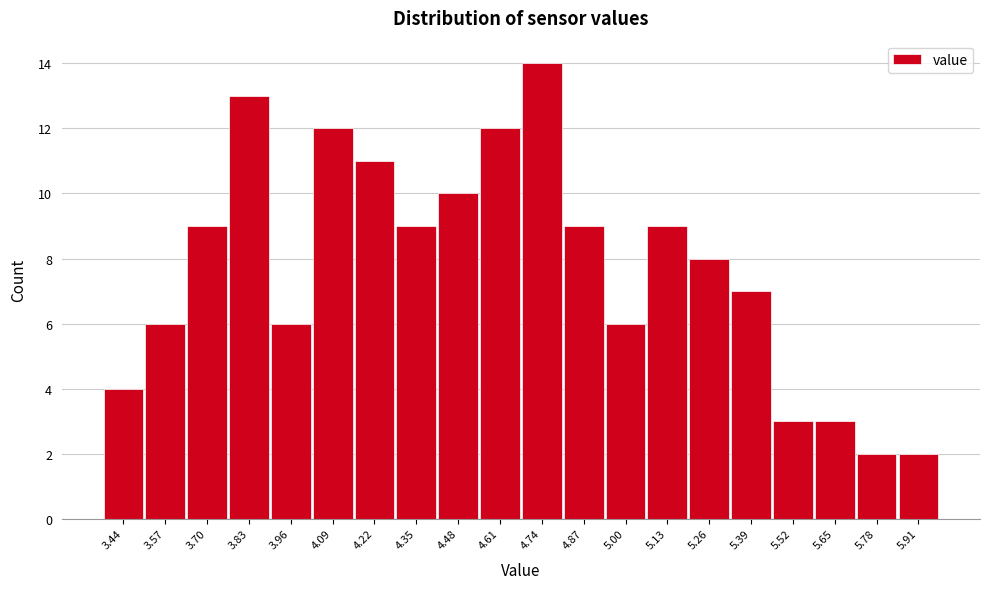

Reading left to right, list every bar in this chart as the range it spans on the x-axis followed by its height. Neither the bar edges nor the heights are printed on the chart, so give them approximately, as read against the axes.

3.38 to 3.50: 4
3.50 to 3.64: 6
3.64 to 3.76: 9
3.76 to 3.90: 13
3.90 to 4.02: 6
4.02 to 4.16: 12
4.16 to 4.28: 11
4.28 to 4.42: 9
4.42 to 4.54: 10
4.54 to 4.68: 12
4.68 to 4.80: 14
4.80 to 4.94: 9
4.94 to 5.06: 6
5.06 to 5.20: 9
5.20 to 5.32: 8
5.32 to 5.46: 7
5.46 to 5.58: 3
5.58 to 5.72: 3
5.72 to 5.84: 2
5.84 to 5.98: 2